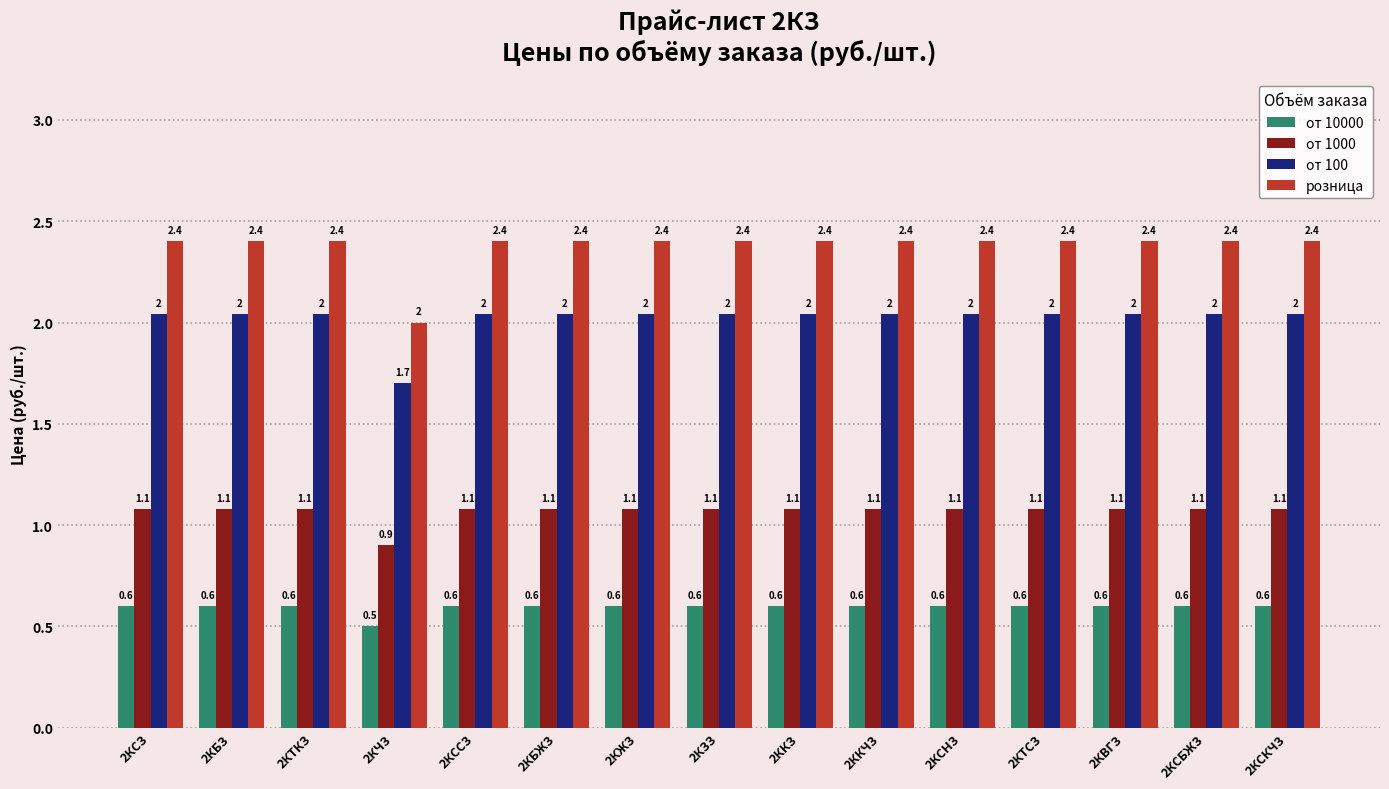

Where is от 10000 nearest to the value 0?

2КЧЗ